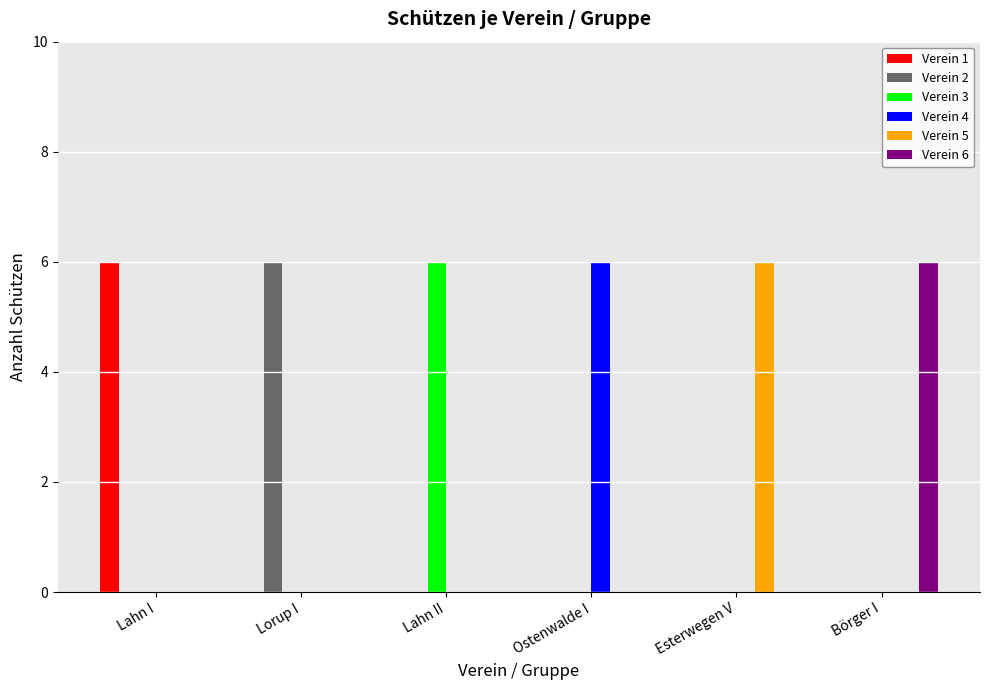

Is it true that Verein 3 equals 3 at Lorup I?

False